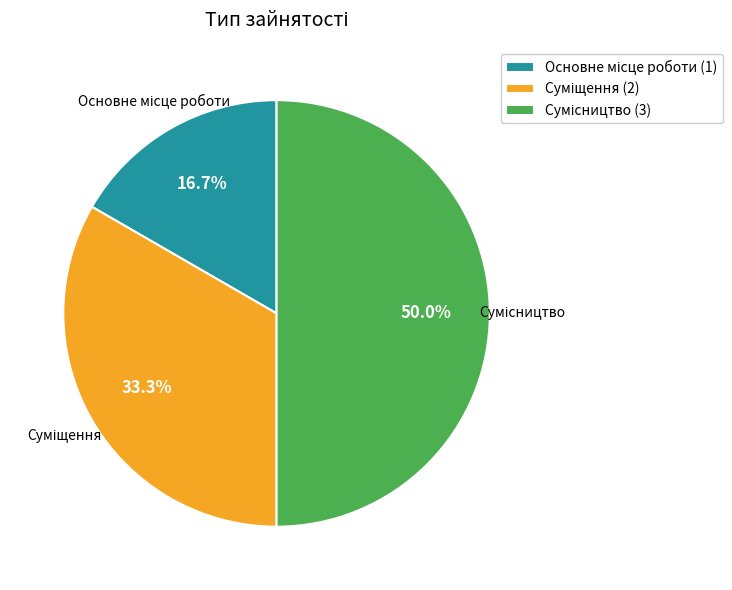

Does Сумісництво represent more than half of the total?

No